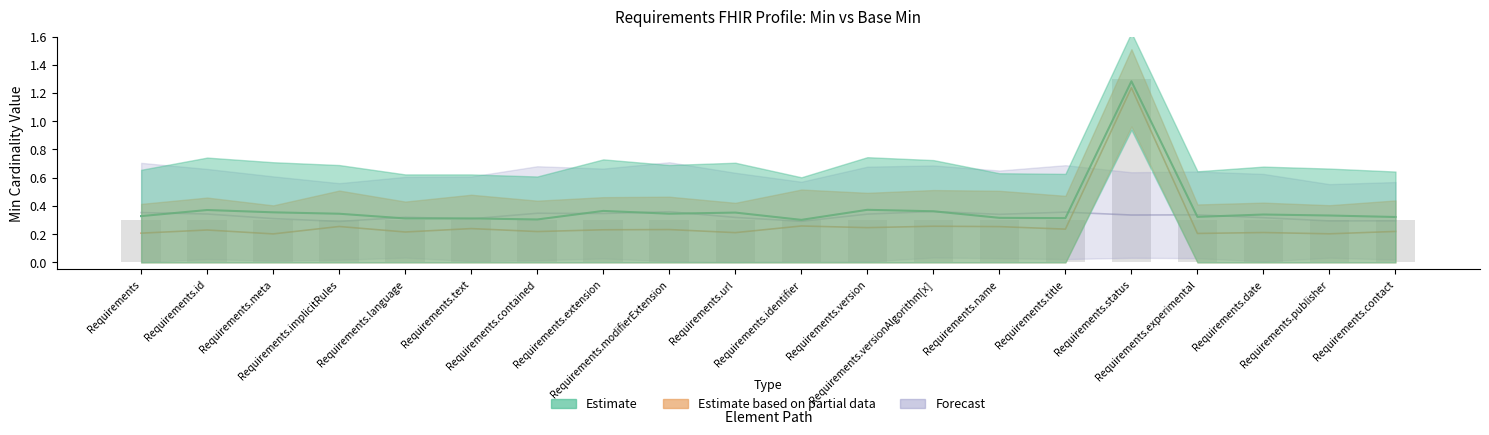

Which label corresponds to the smallest value in the chart?

Requirements.meta